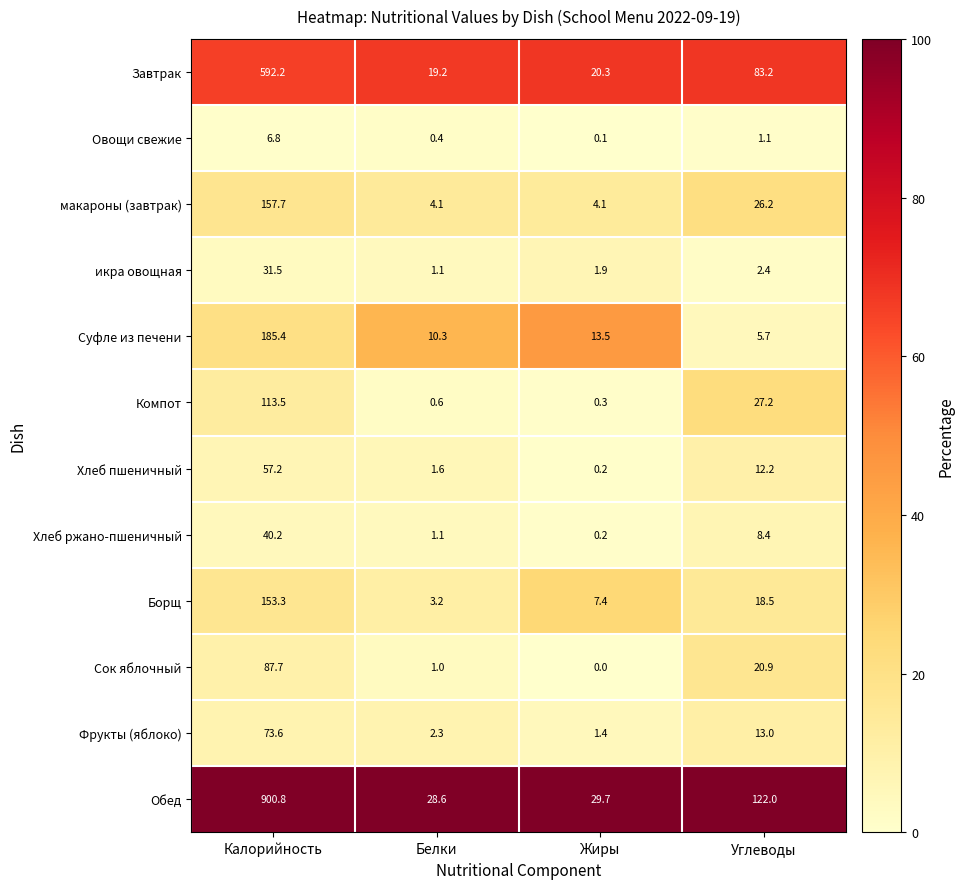

What is the sum of the Хлеб ржано-пшеничный values at Белки and Калорийность?

41.3